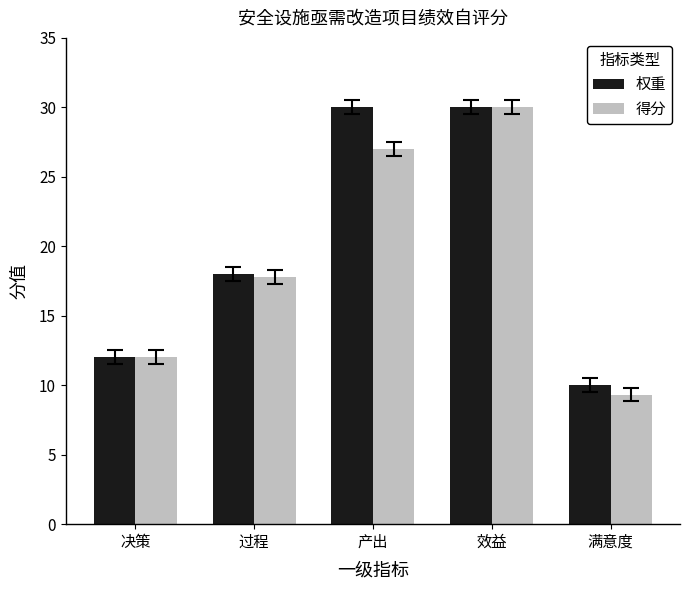

How many groups of bars are there?

5